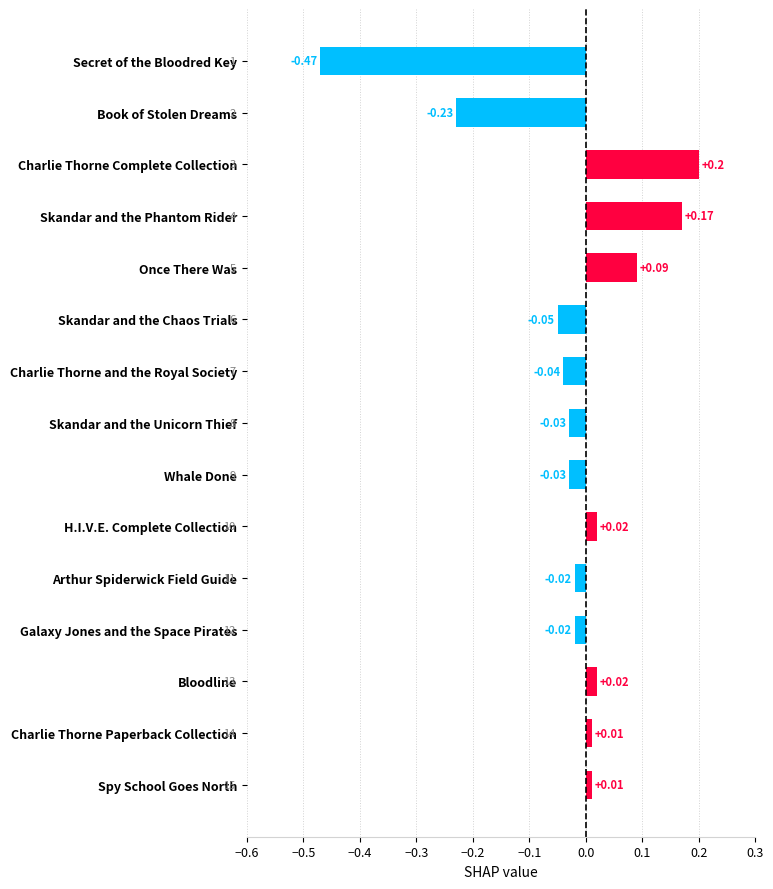

What is the maximum value shown in the chart?

0.2